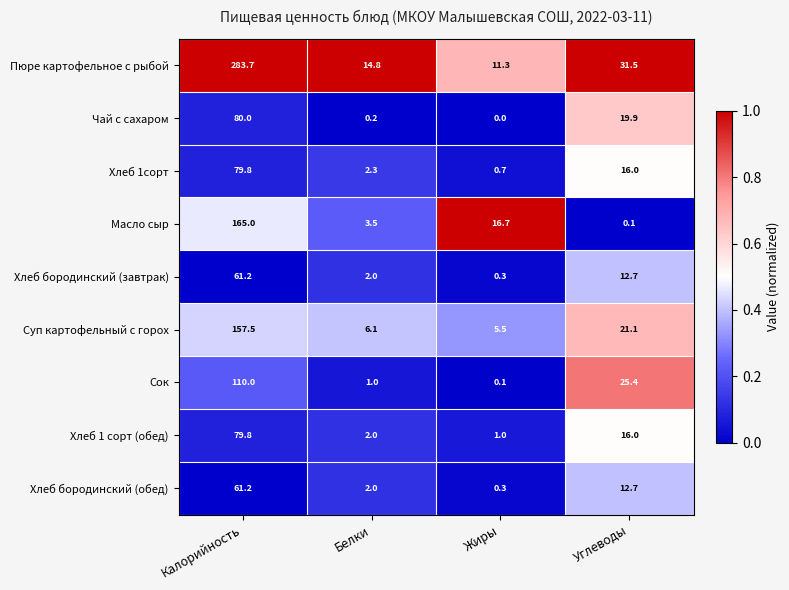

Count the number of categories in the chart.

4